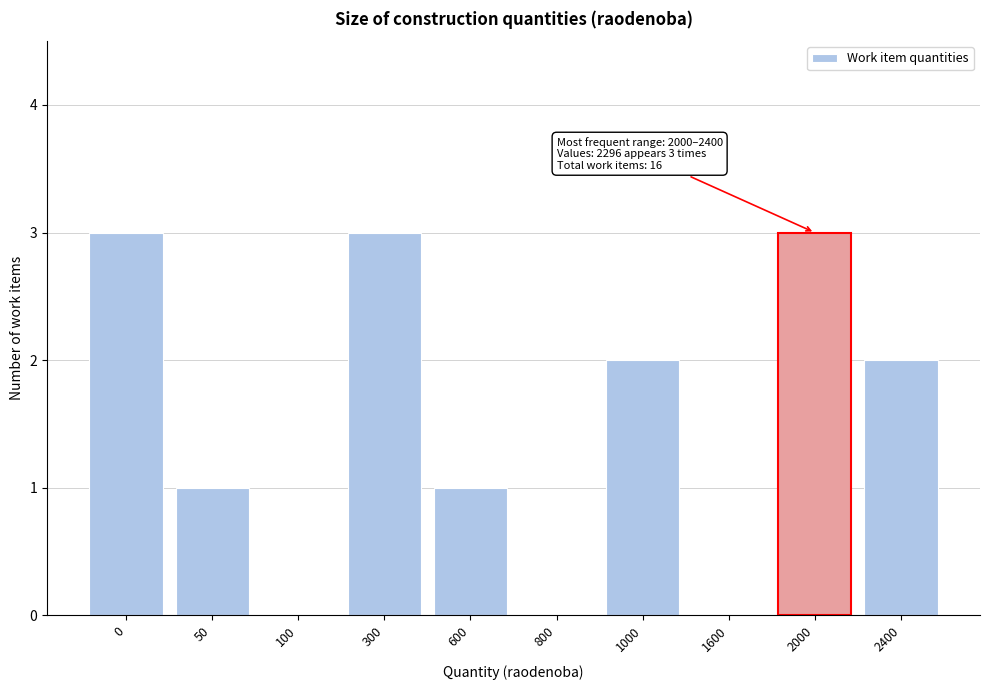

Reading left to right, extract all data points from this chart.

0=3	50=1	100=0	300=3	600=1	800=0	1000=2	1600=0	2000=3	2400=2